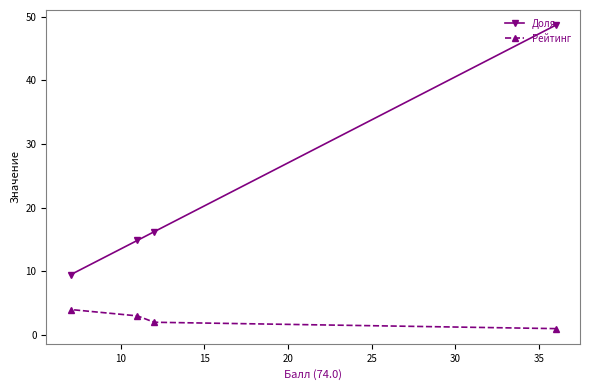

Which series has the widest spread of values?

Доля